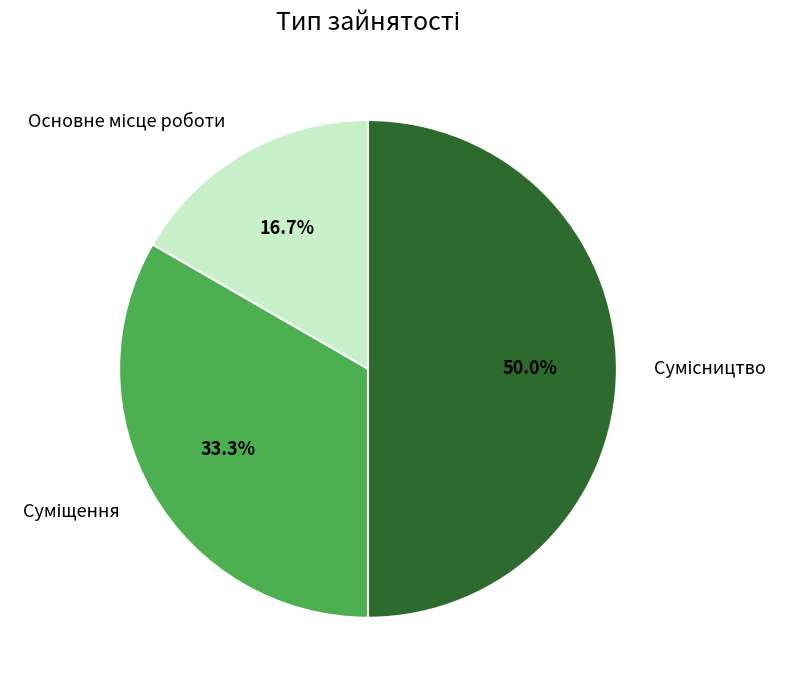

What is the largest slice in the pie chart?

Сумісництво